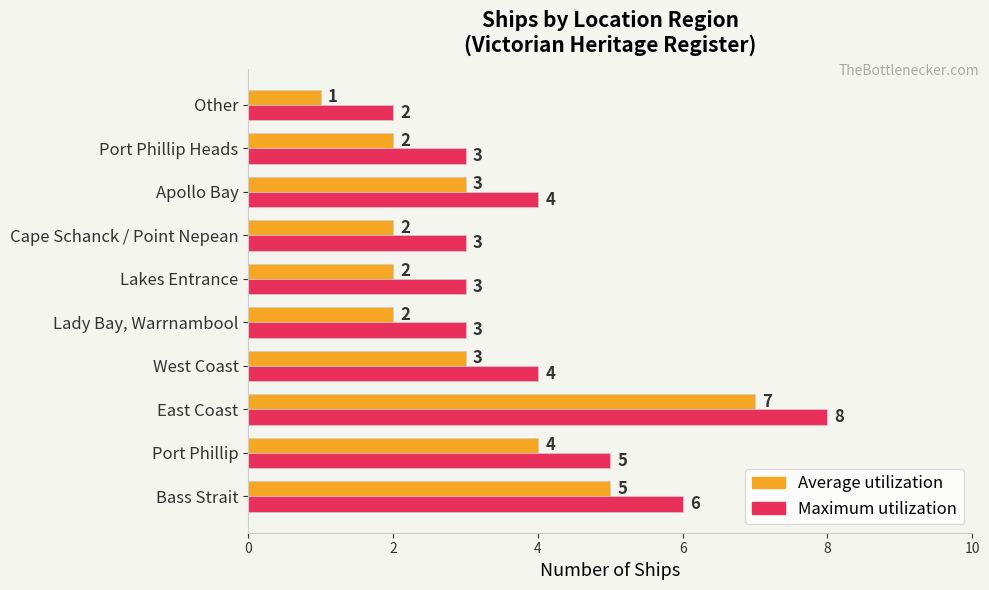

How many distinct data groups are displayed?

2